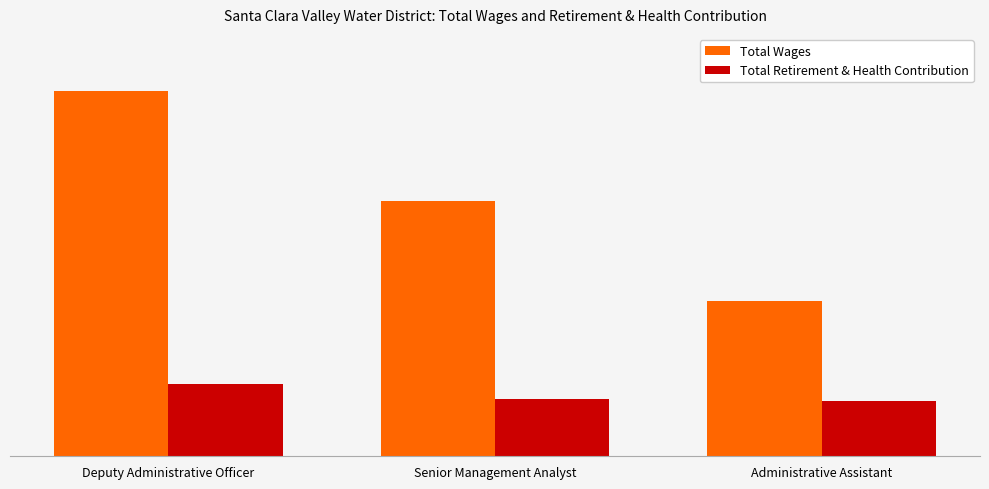

What is the difference between the maximum and minimum values in the Total Retirement & Health Contribution series?

8422